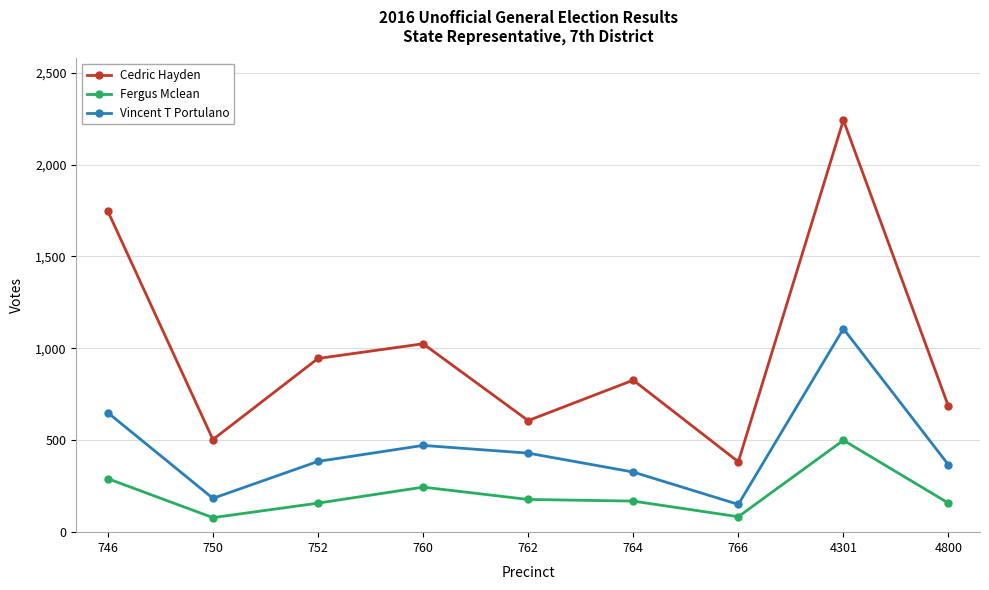

True or false: Cedric Hayden has more than 1 points higher than both neighbors.

True